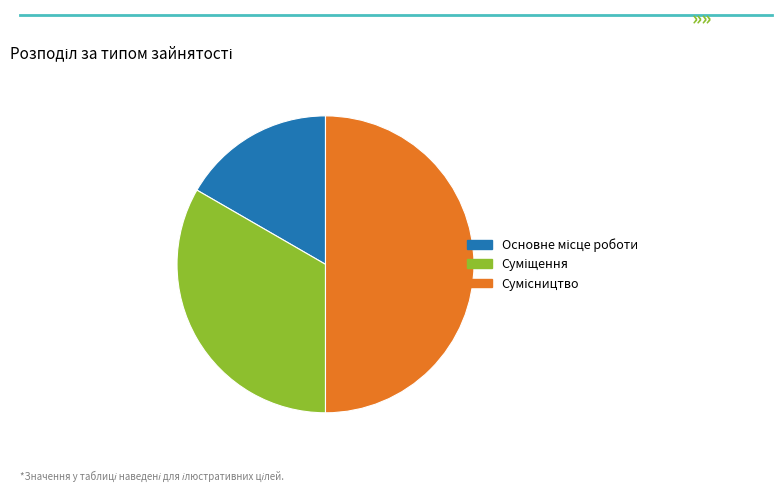

To the nearest percent, what is the difference between the largest and smallest slice percentages?

33%